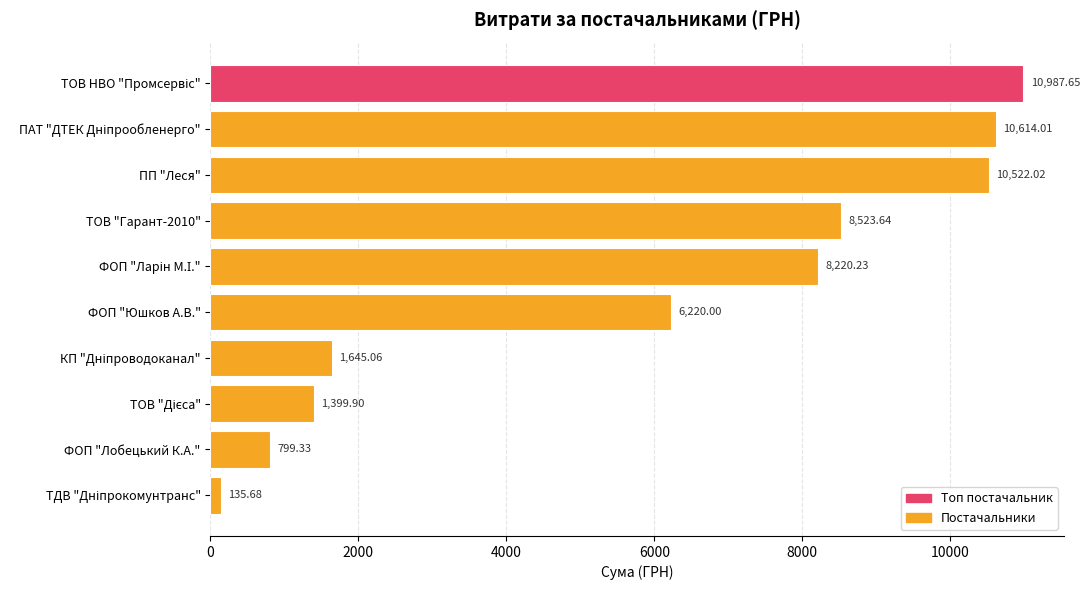

How many bars are there in total?

10